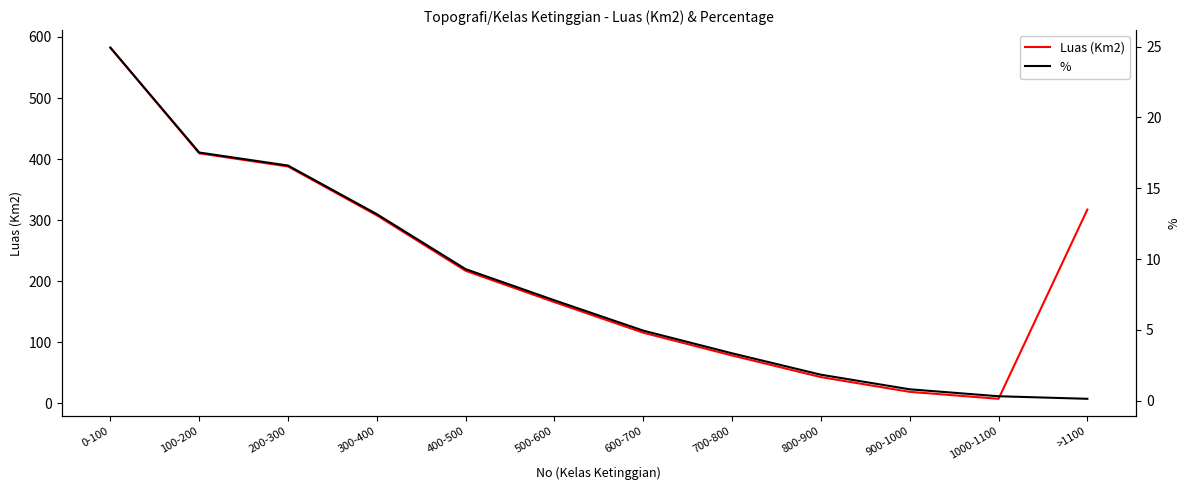

Is the value of Luas (Km2) at 800-900 greater than the value of % at 900-1000?

Yes